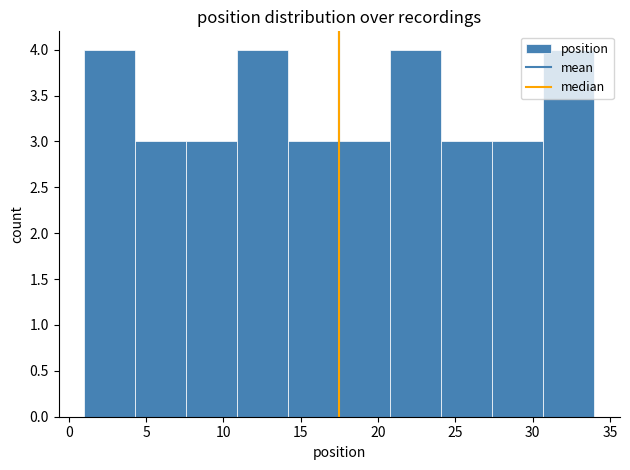

Reading left to right, transcribe this chart: for each bar, give the range it covers on the x-axis and its height. Neither the bar edges nor the heights are printed on the chart, so give them approximately, as read against the axes.

1.0 to 4.3: 4
4.3 to 7.6: 3
7.6 to 10.9: 3
10.9 to 14.2: 4
14.2 to 17.5: 3
17.5 to 20.8: 3
20.8 to 24.1: 4
24.1 to 27.4: 3
27.4 to 30.7: 3
30.7 to 34.0: 4